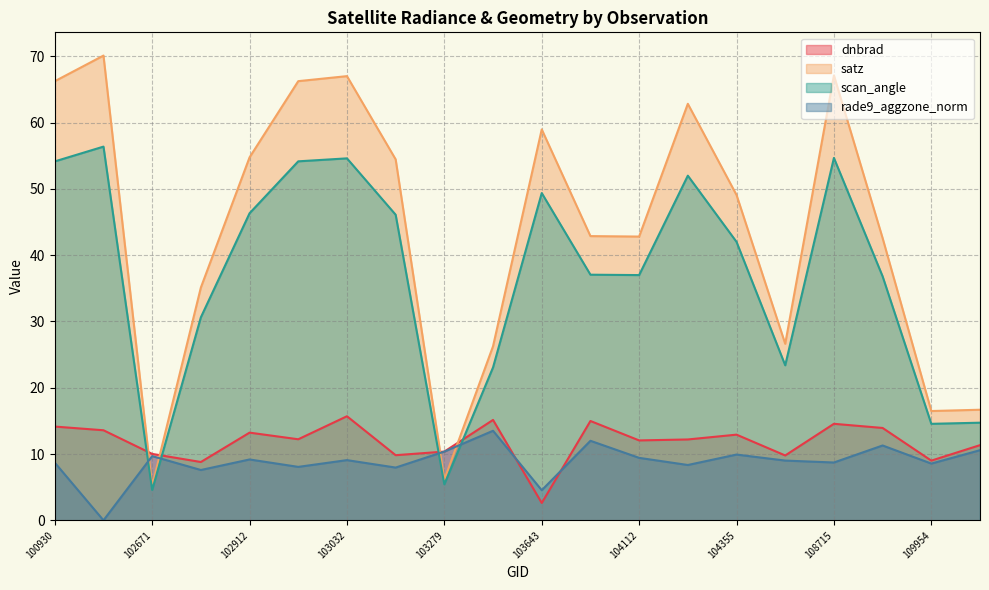

The value of scan_angle at 103040 is 28.1. True or false?

False